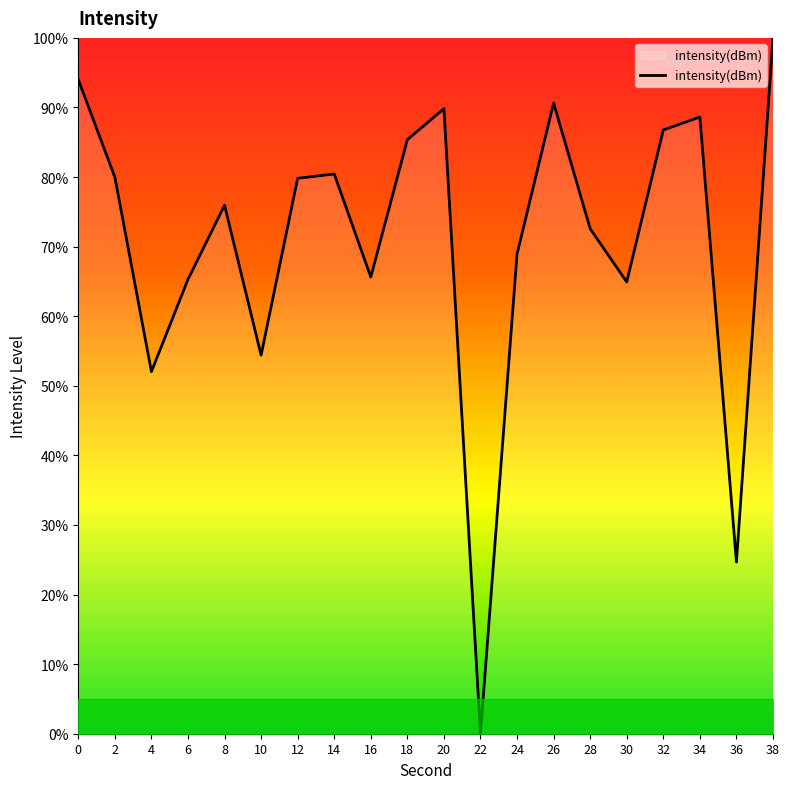

Count the number of values greater than 79.

10